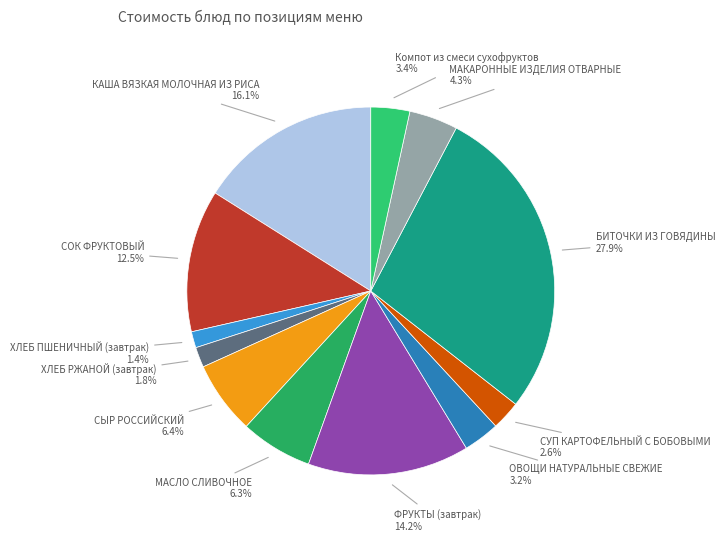

To the nearest percent, what is the difference between the largest and smallest slice percentages?

26%